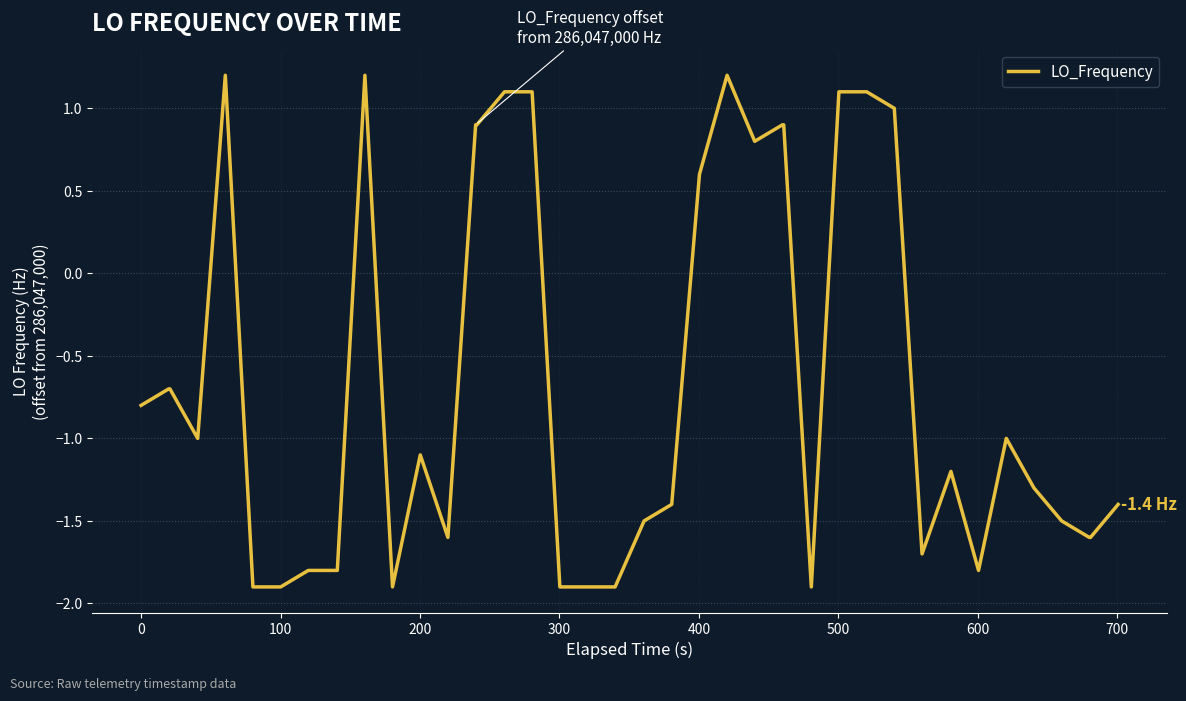

How many categories are shown in the chart?

40